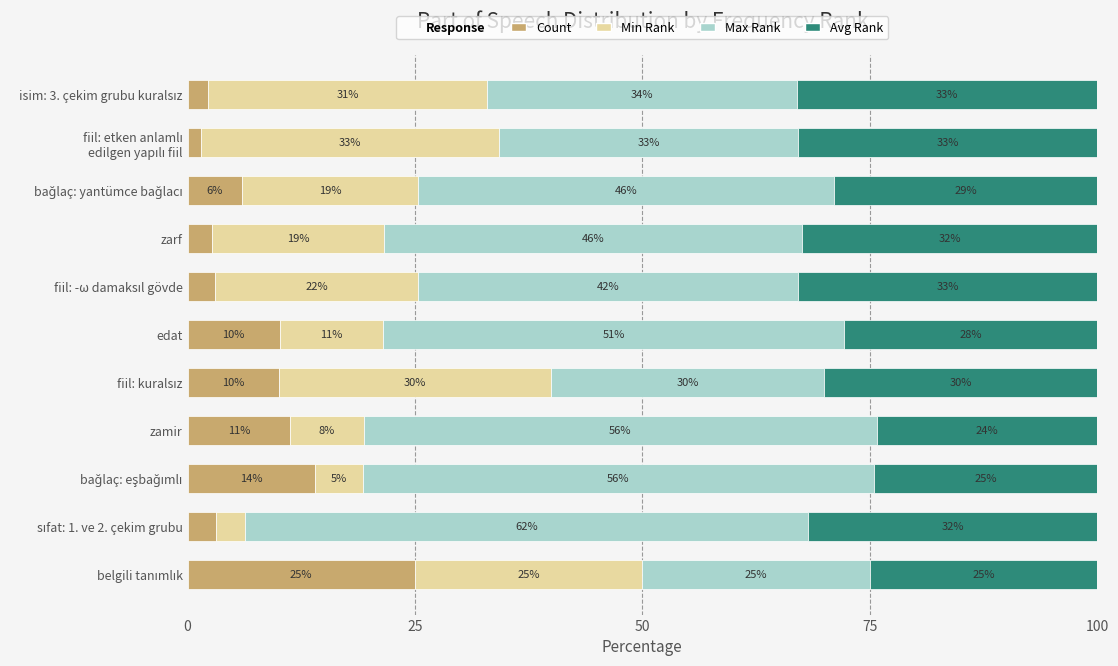

How many series are shown in this chart?

4